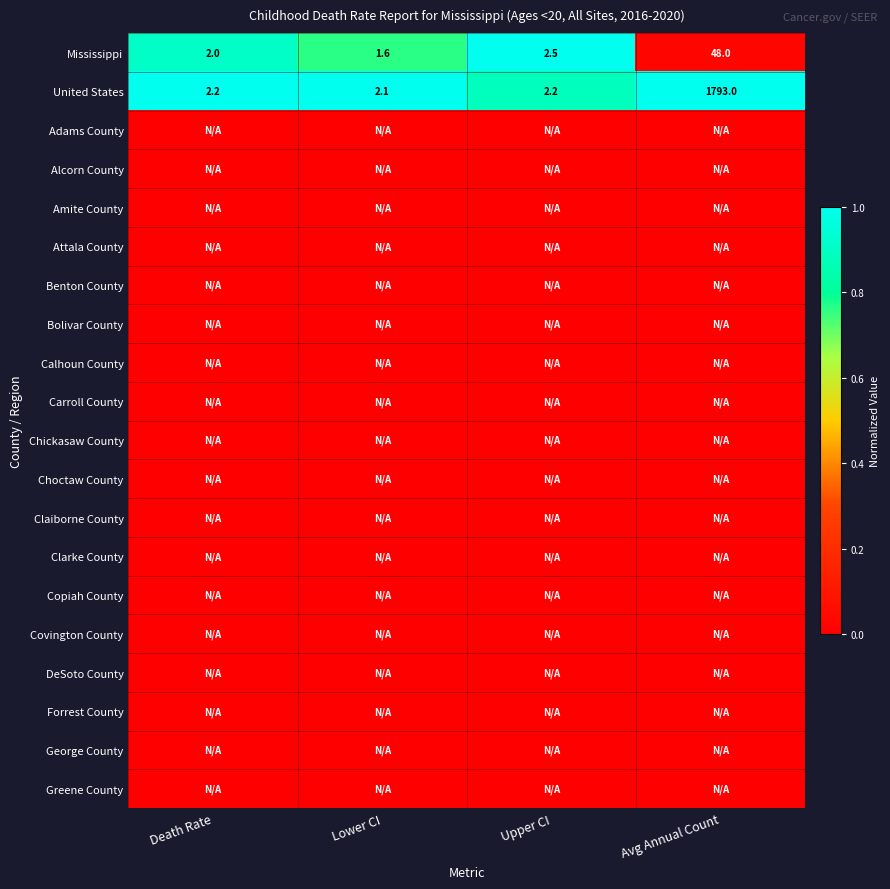

What is the difference between the Mississippi values at Lower CI and Avg Annual Count?

46.4